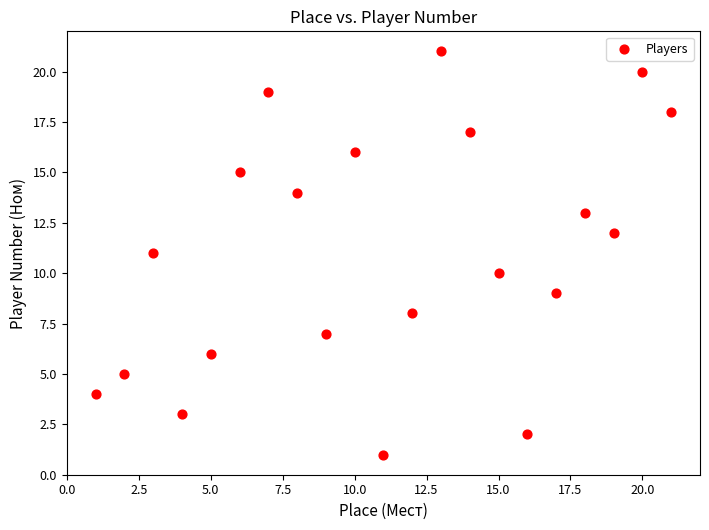

What is the range of Y values (max minus min)?

20